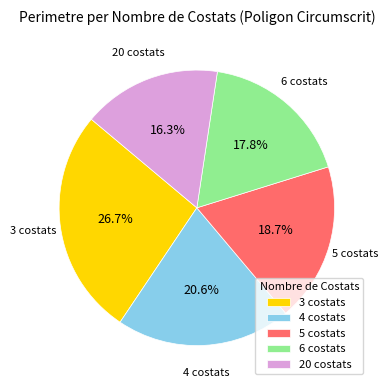

How many segments does this pie chart have?

5